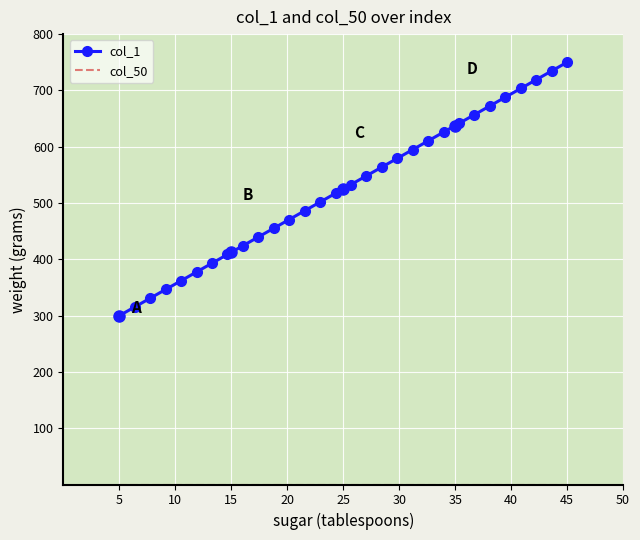

Which series has the largest range (max minus min)?

col_1